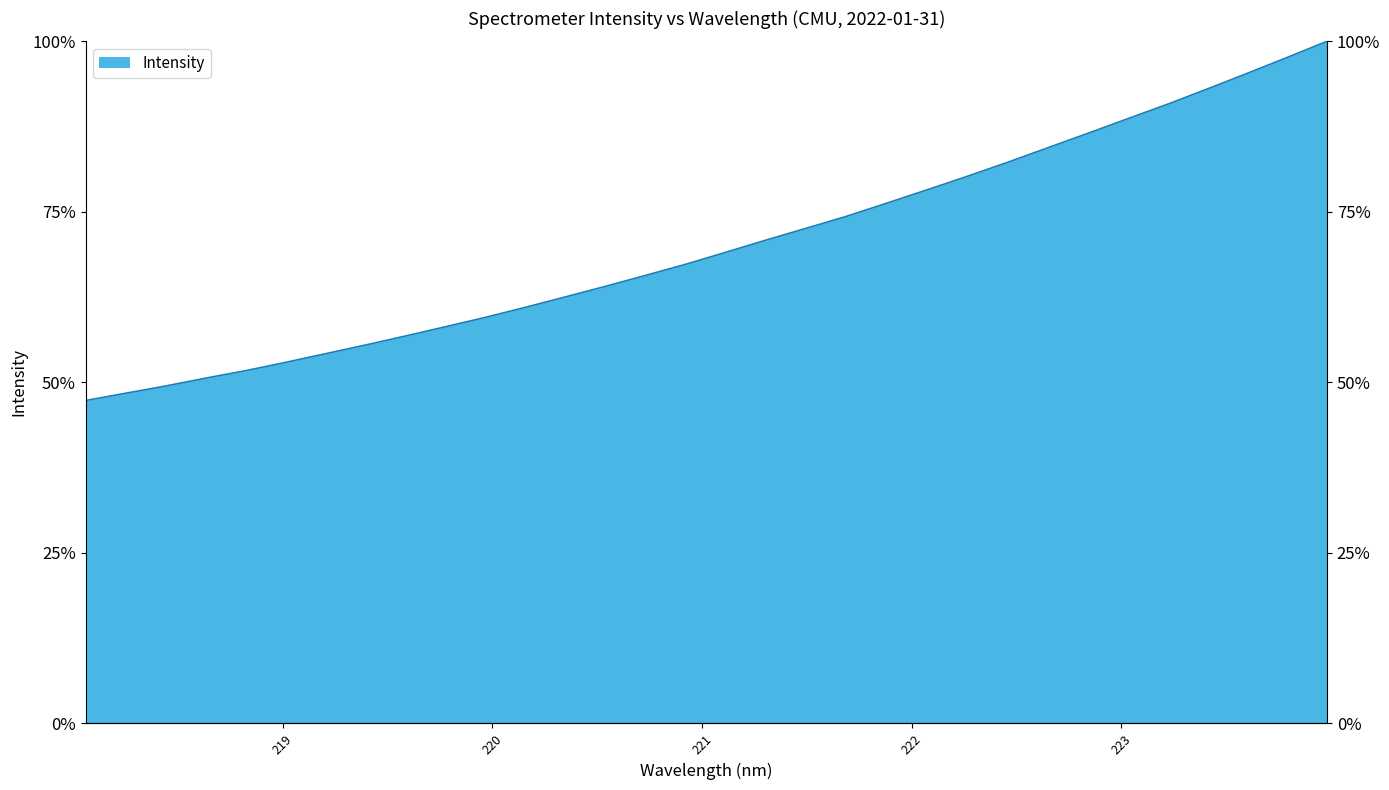

How many values are below 69?

16